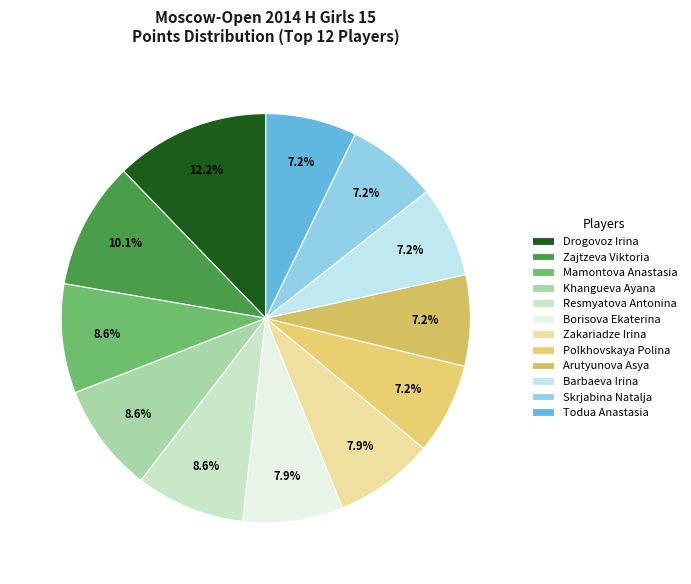

Which slice is the smallest?

Polkhovskaya Polina